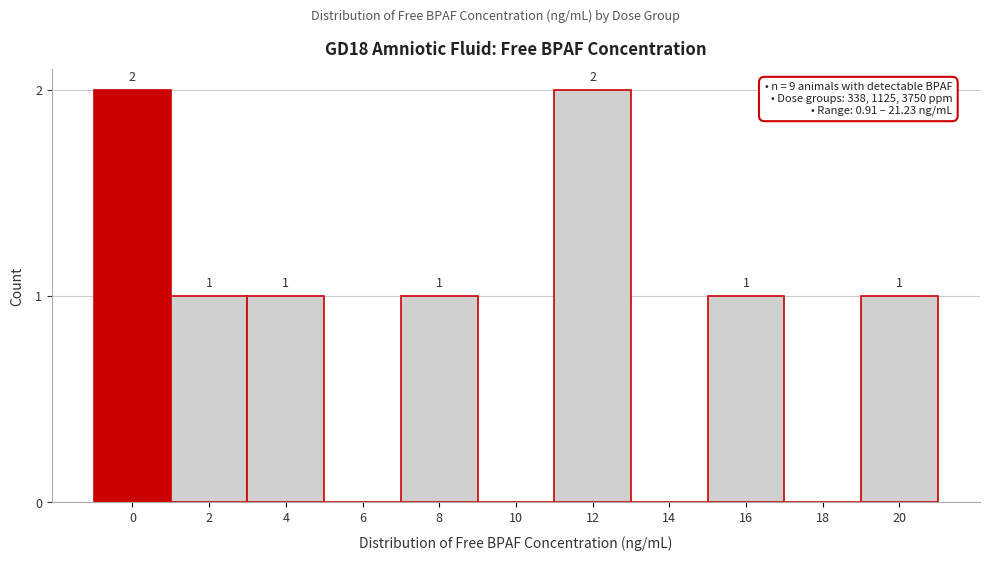

Reading right to left, list all the values displayed in this chart.

20=1	18=0	16=1	14=0	12=2	10=0	8=1	6=0	4=1	2=1	0=2